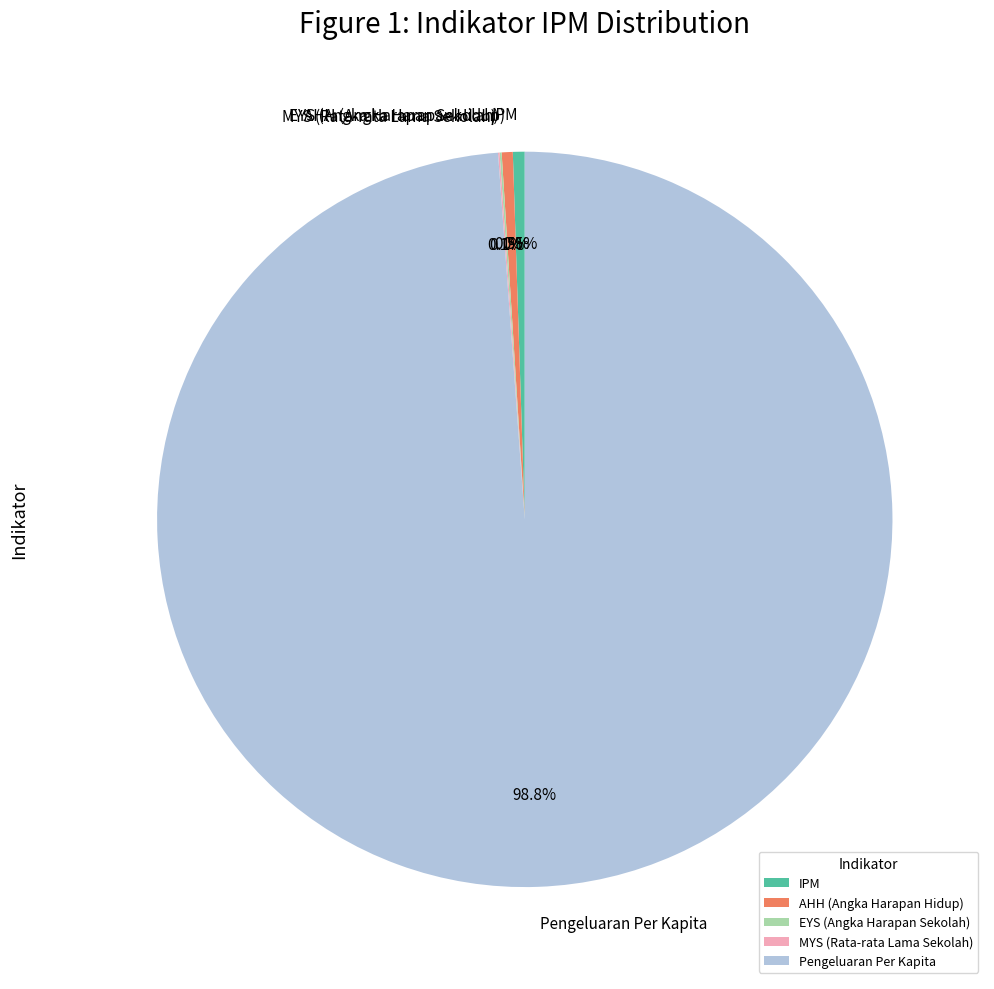

To the nearest percent, what is the difference between the largest and smallest slice percentages?

99%